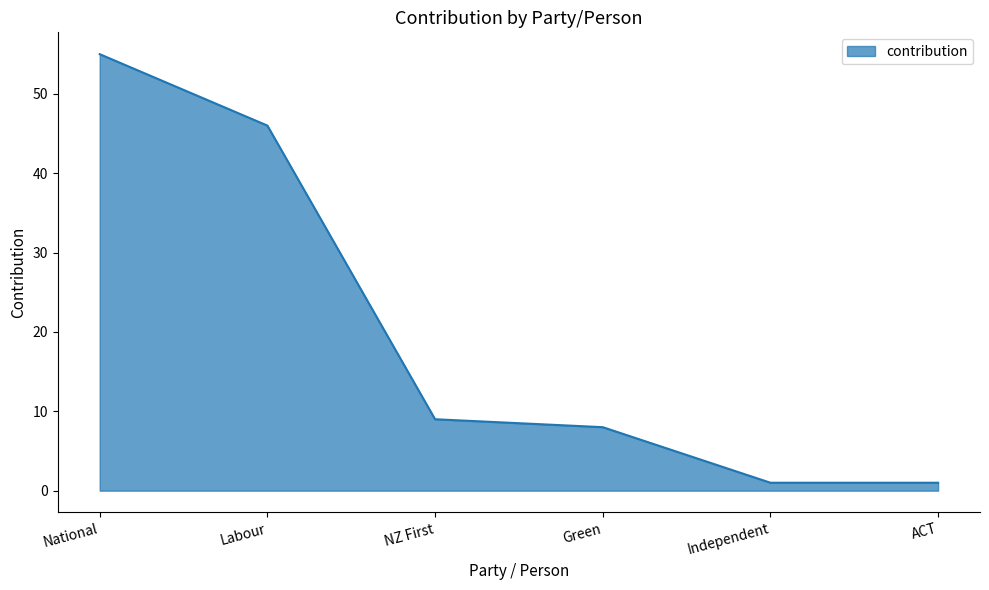

Reading left to right, transcribe all the data shown in this chart.

55	46	9	8	1	1